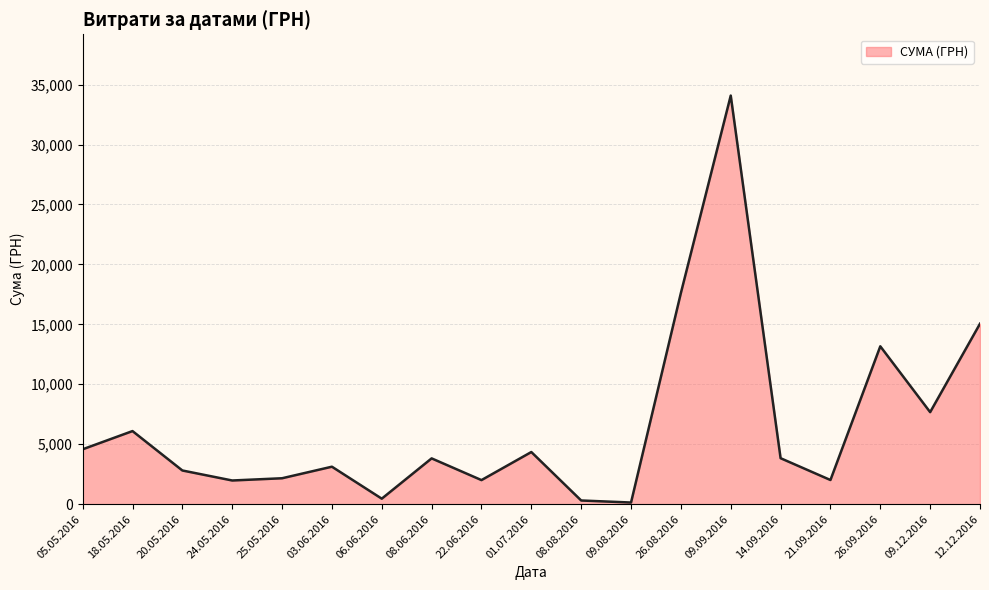

What is the change in value from 25.05.2016 to 12.12.2016?

+12893.4